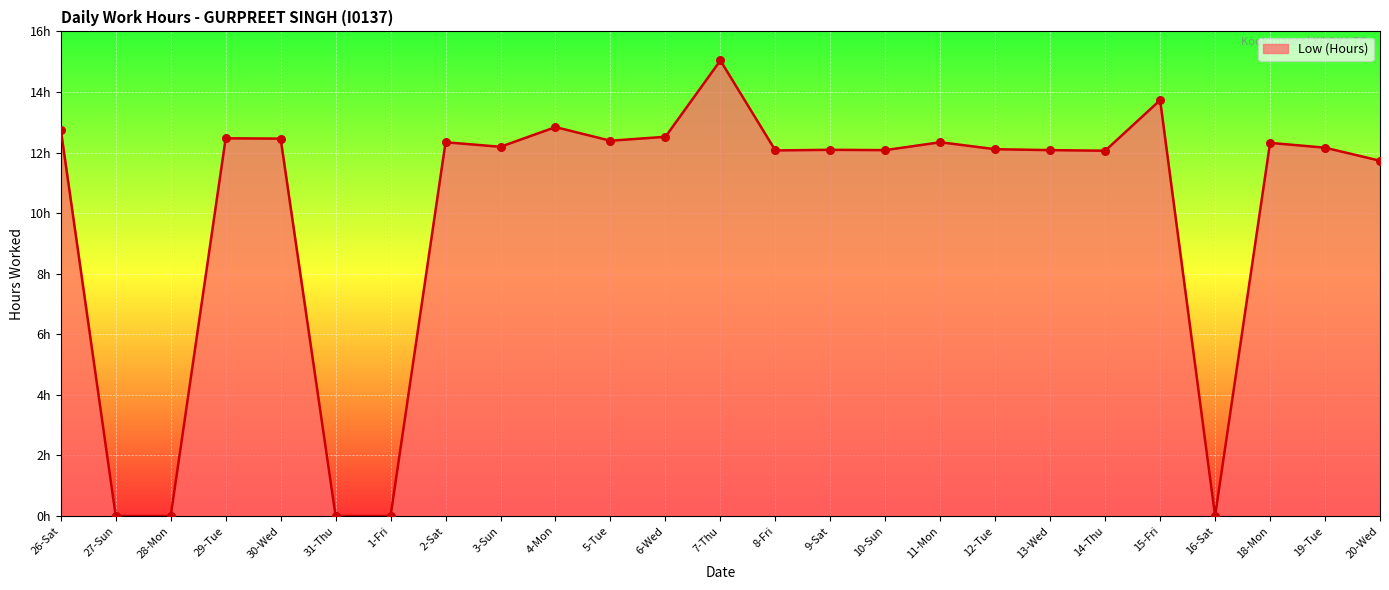

What is the change in value from 7-Thu to 15-Fri?

-1.3